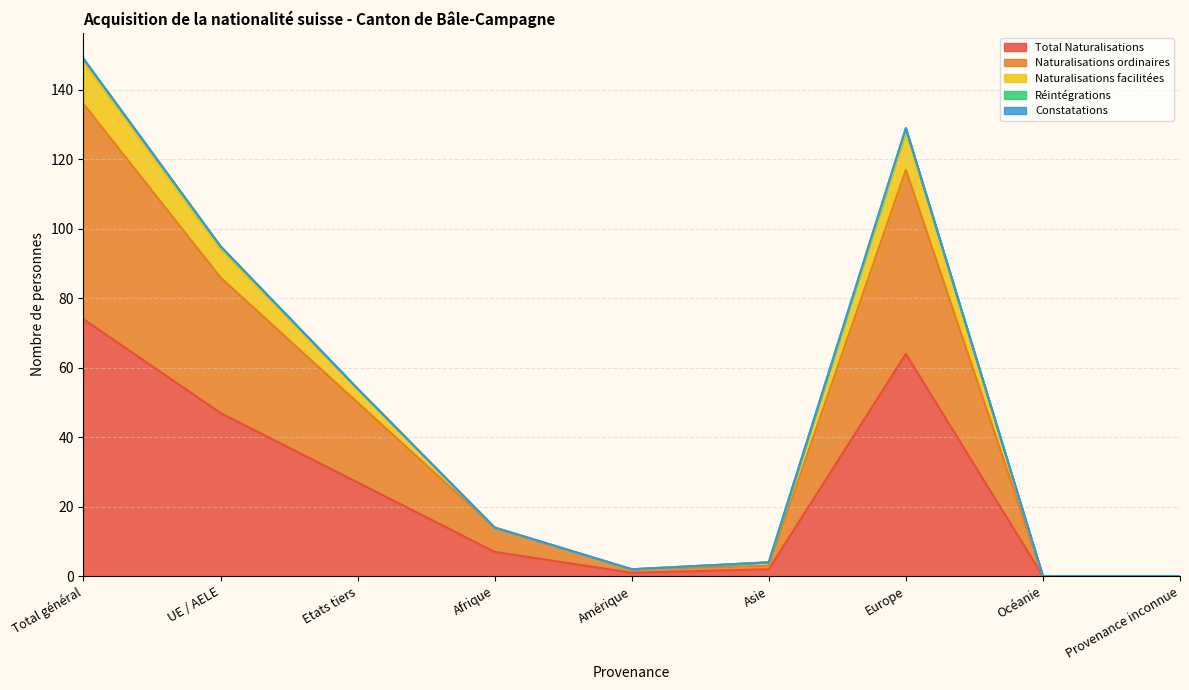

True or false: Naturalisations facilitées has more than 0 interior local peaks.

True